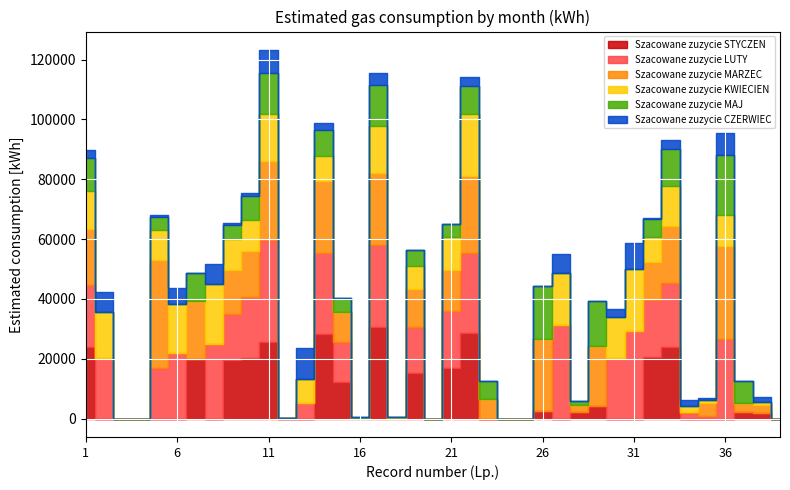

The Szacowane zuzycie CZERWIEC series shows 483 at 10. True or false?

False